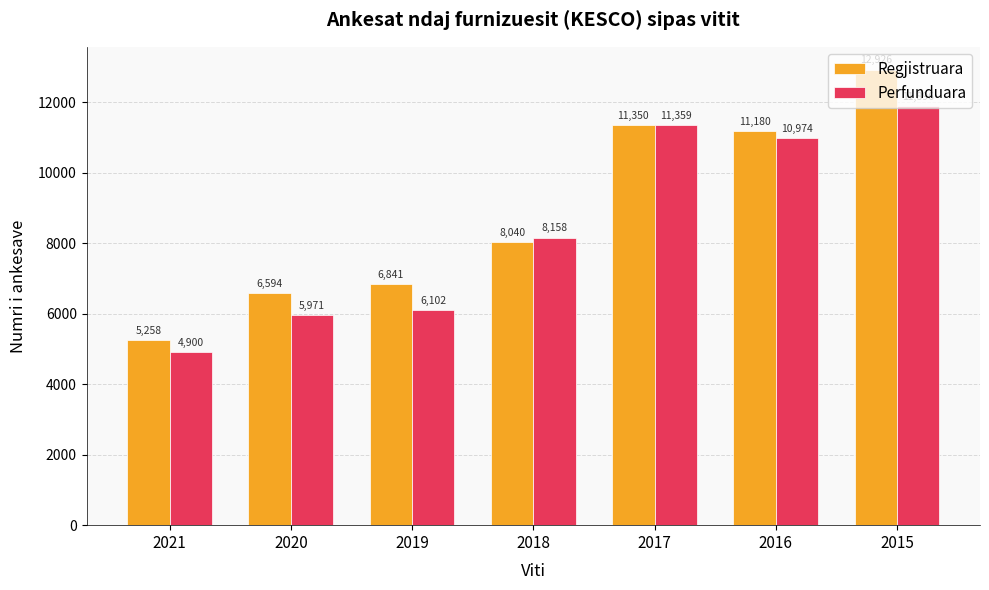

Count the number of data series in this chart.

2